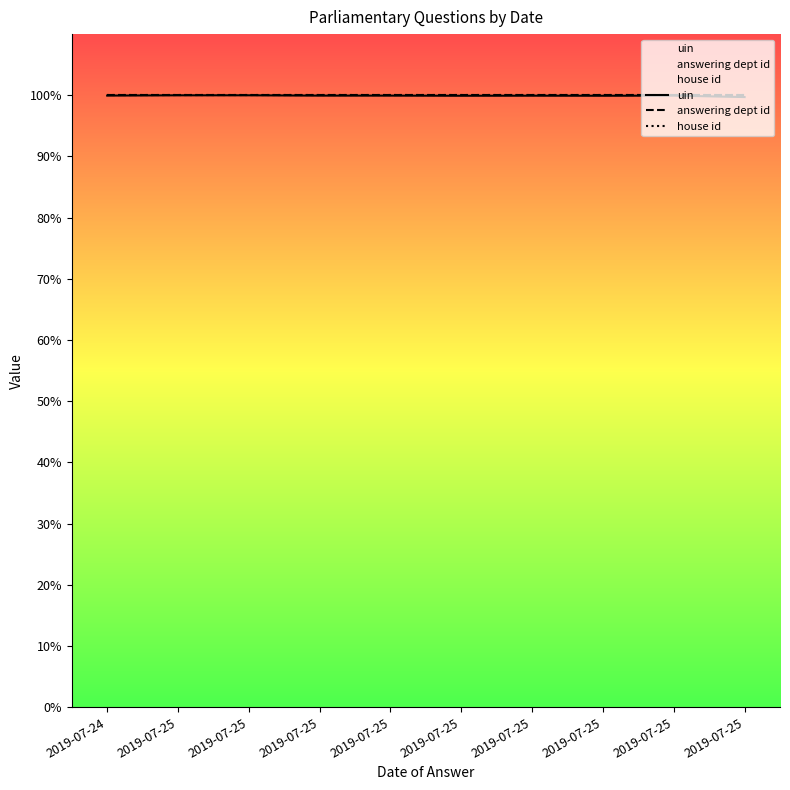

How many categories are shown in the chart?

10